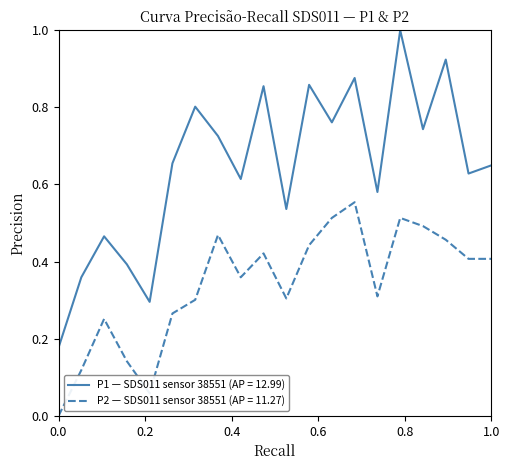

What is the maximum value shown in the chart?

1.0